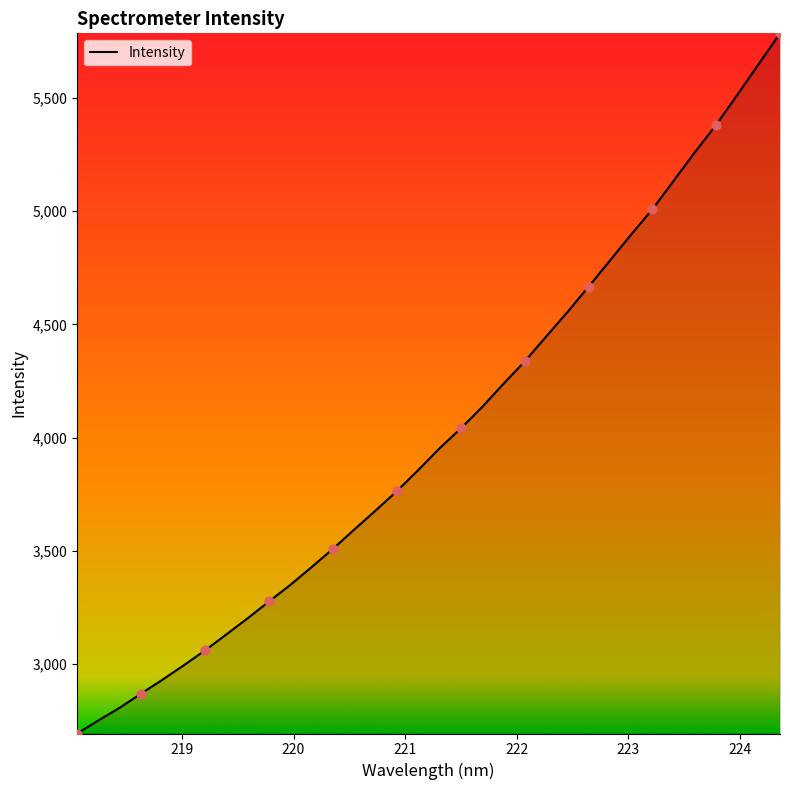

What is the difference between the maximum and minimum values?

3094.1